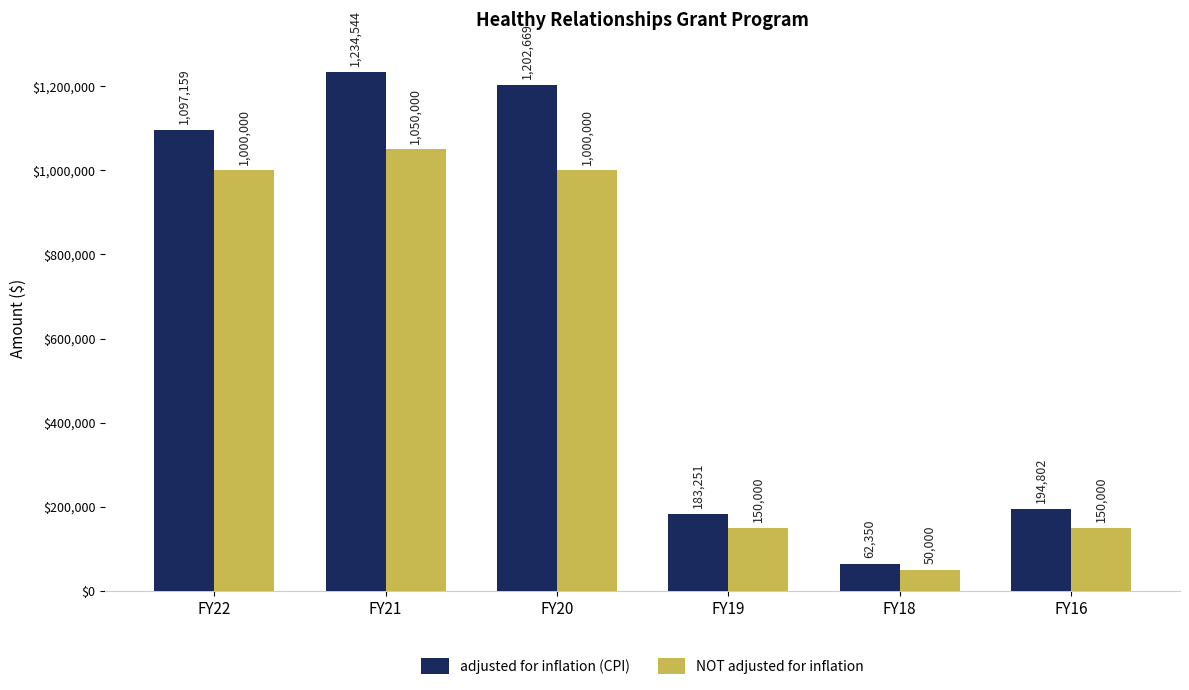

What is the sum of all adjusted for inflation (CPI) values?

3974775